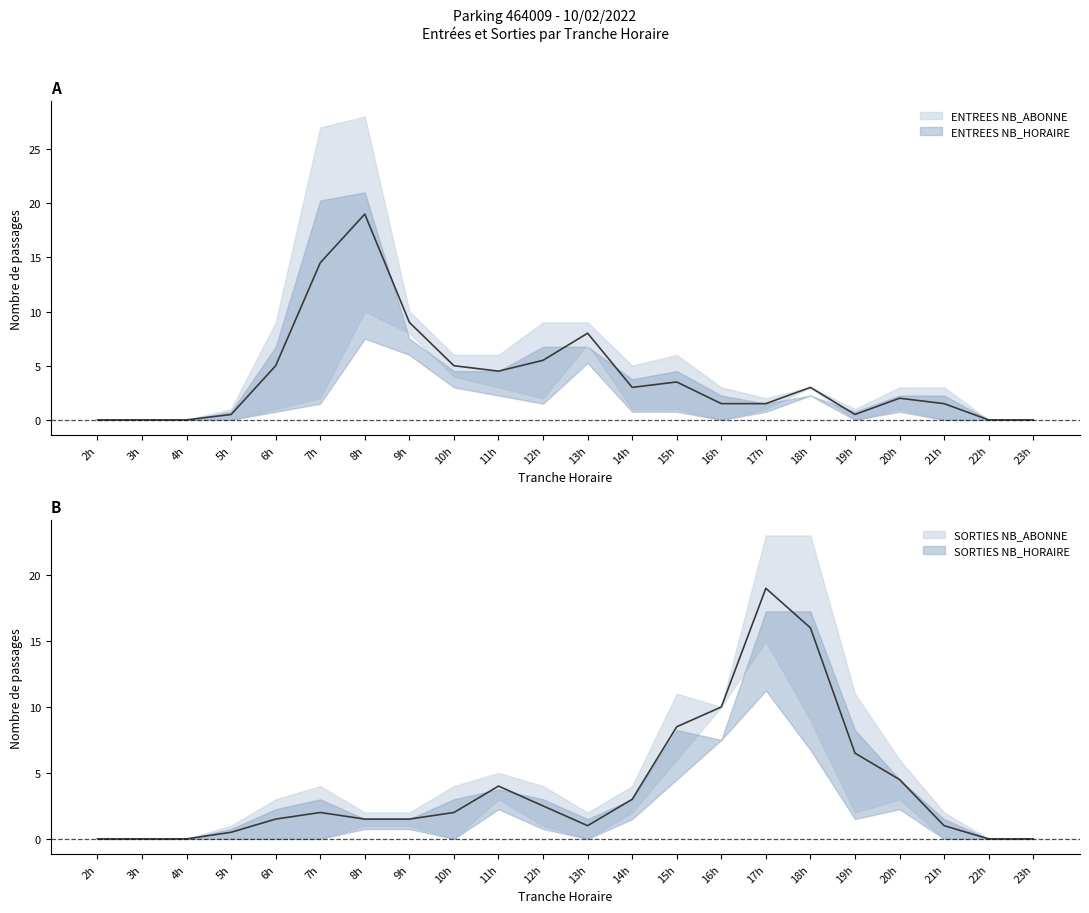

Where is the first local maximum for SORTIES NB_ABONNE?

7